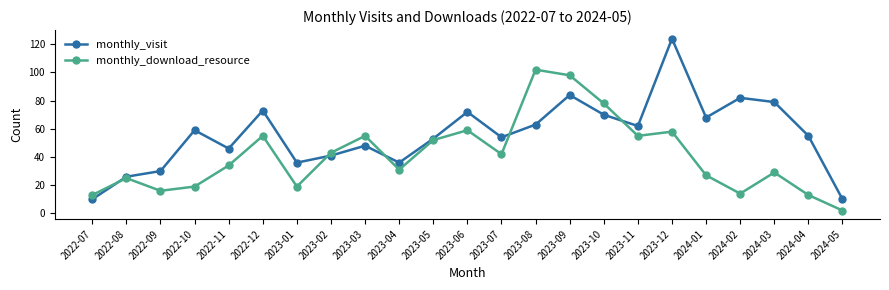

List the series in order of their peak value, highest first.

monthly_visit, monthly_download_resource